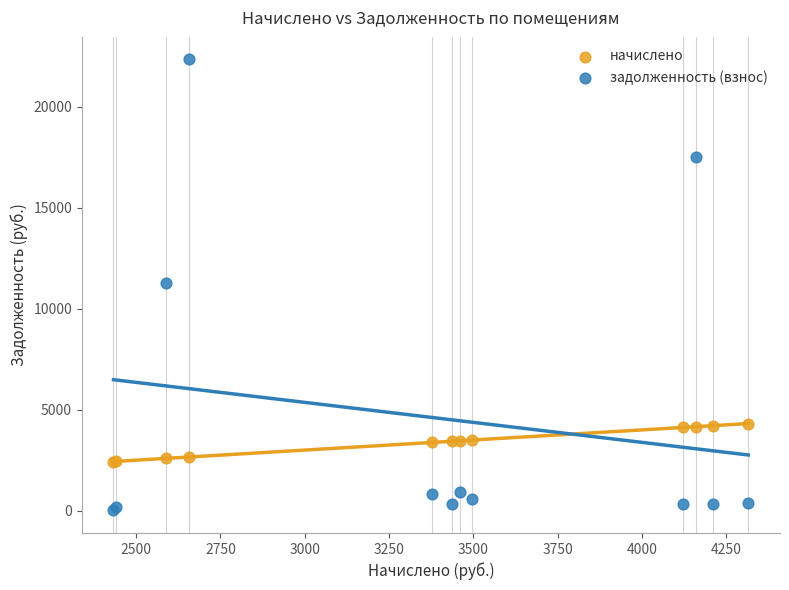

What is the X range (max minus min) for the scatter plot?

1882.3